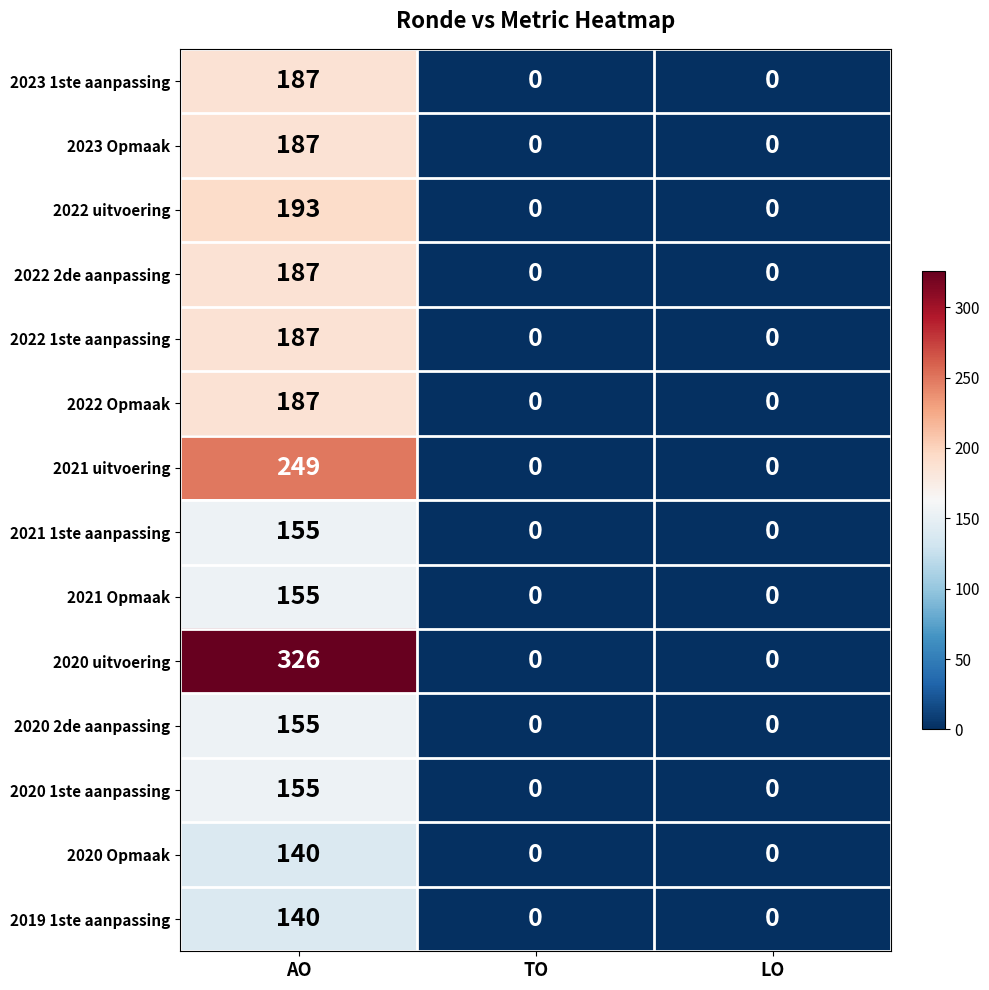

True or false: 2021 1ste aanpassing has a value of 86 at AO.

False